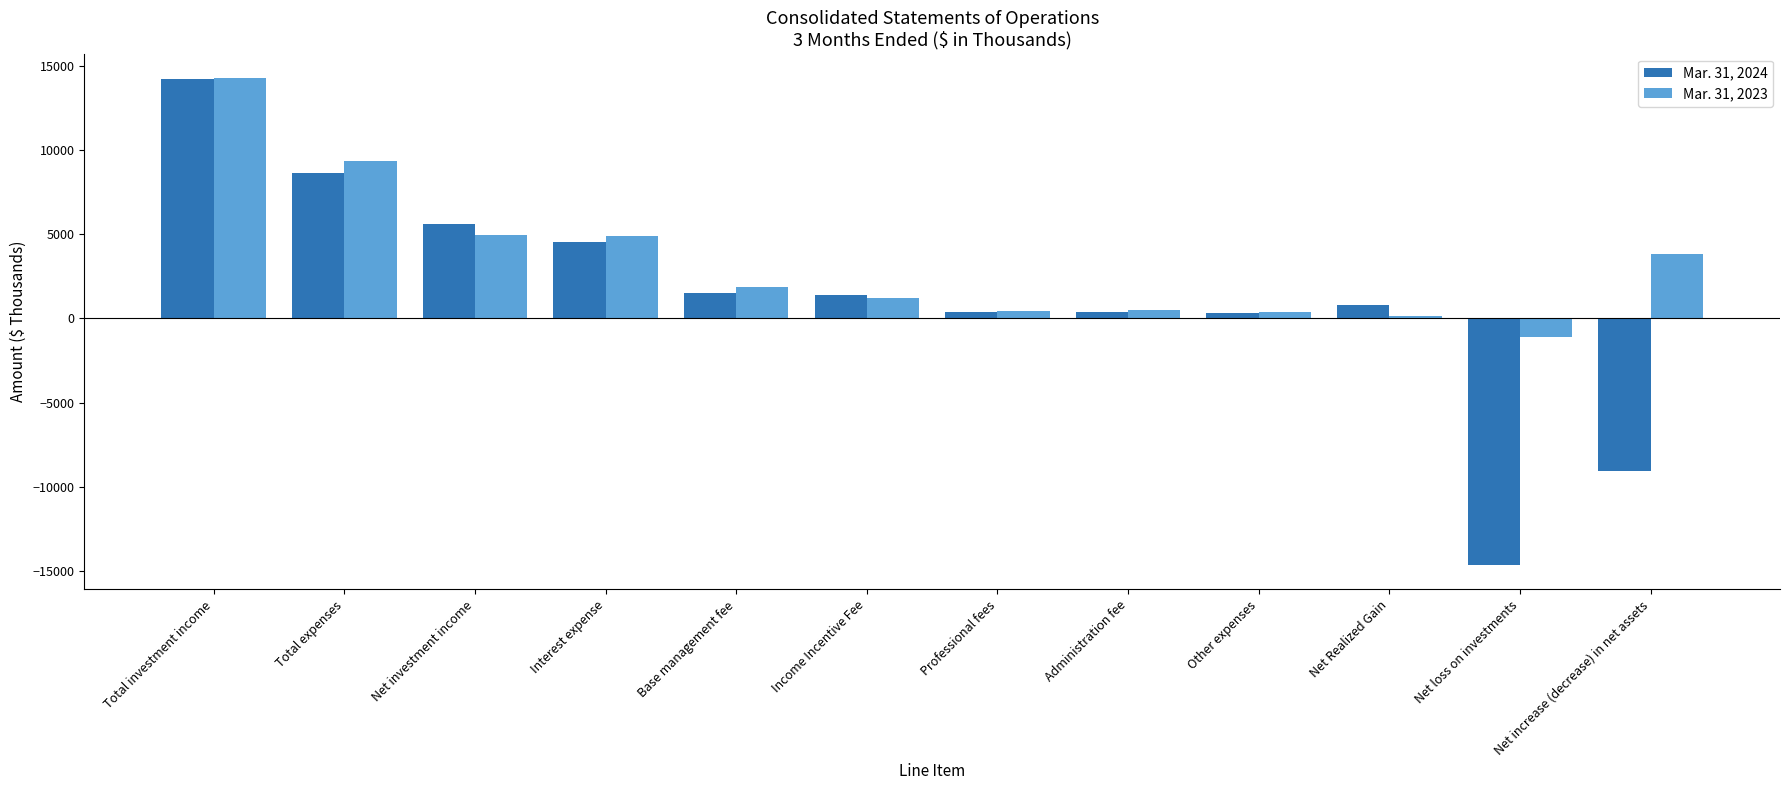

How many positive values does the Mar. 31, 2023 series have?

11